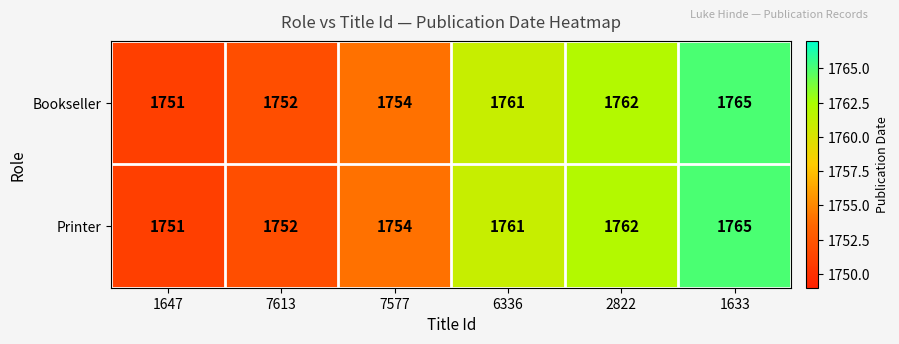

Reading left to right, what are all the values shown in this chart?

Bookseller: 1751	1752	1754	1761	1762	1765
Printer: 1751	1752	1754	1761	1762	1765